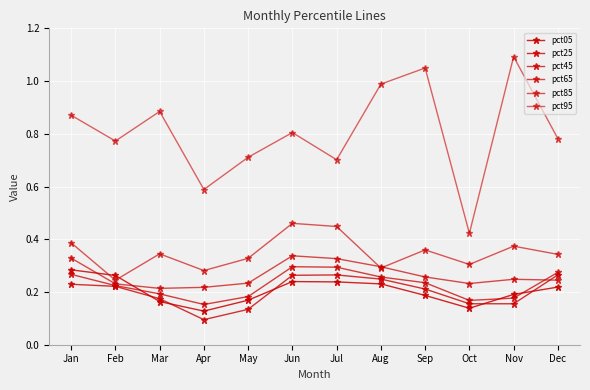

How many lines are shown in the chart?

6